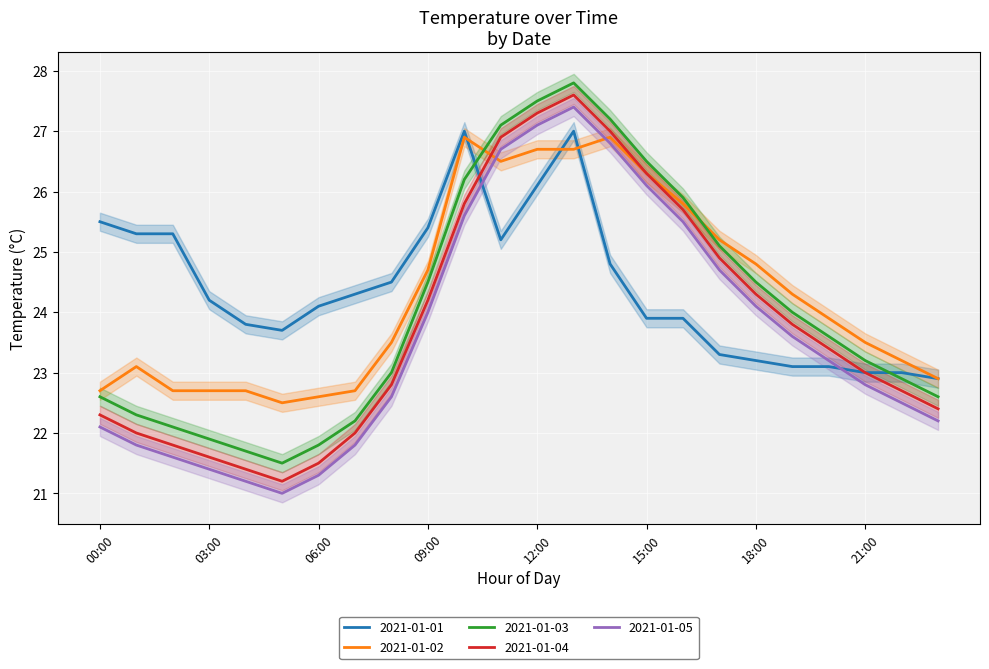

What is the difference between the 2021-01-05 values at 15:00 and 13:00?

1.3